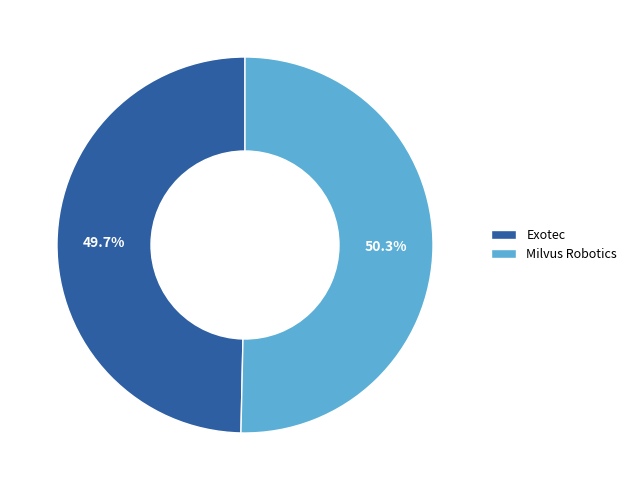

Is there a majority slice in this chart?

Yes